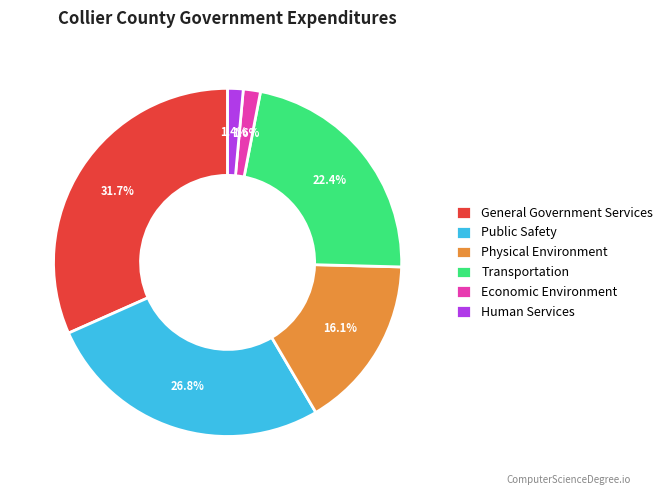

Which slice is the largest?

General Government Services